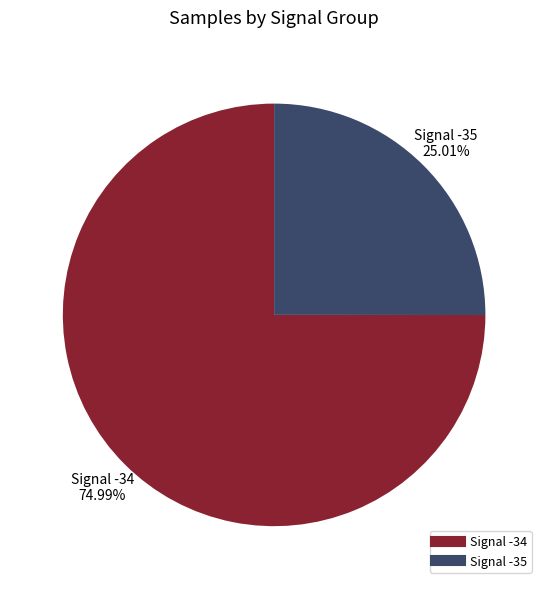

Does any single category account for the majority?

Yes